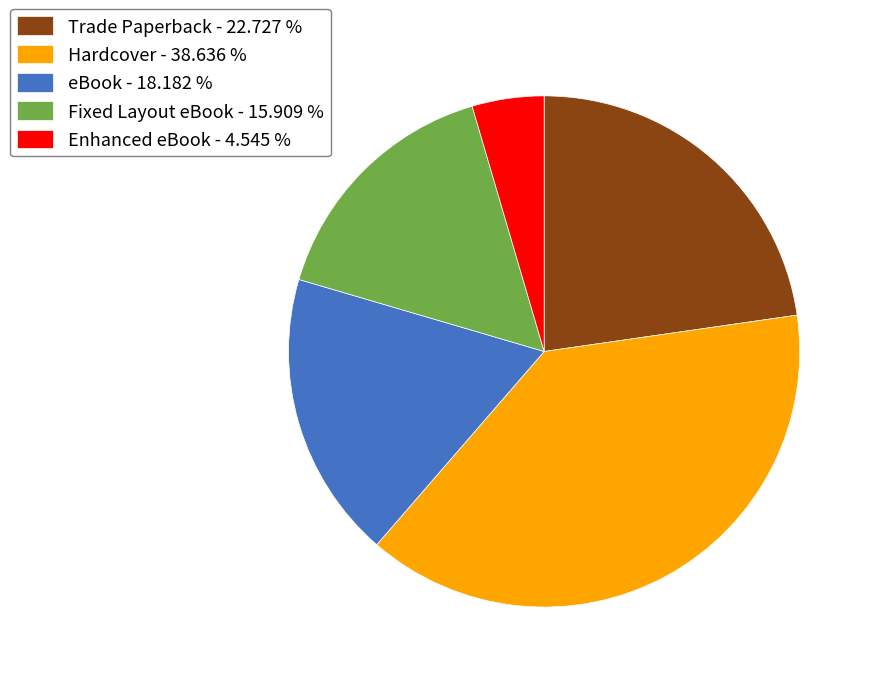

Rank the categories by value from highest to lowest.

Hardcover, Trade Paperback, eBook, Fixed Layout eBook, Enhanced eBook